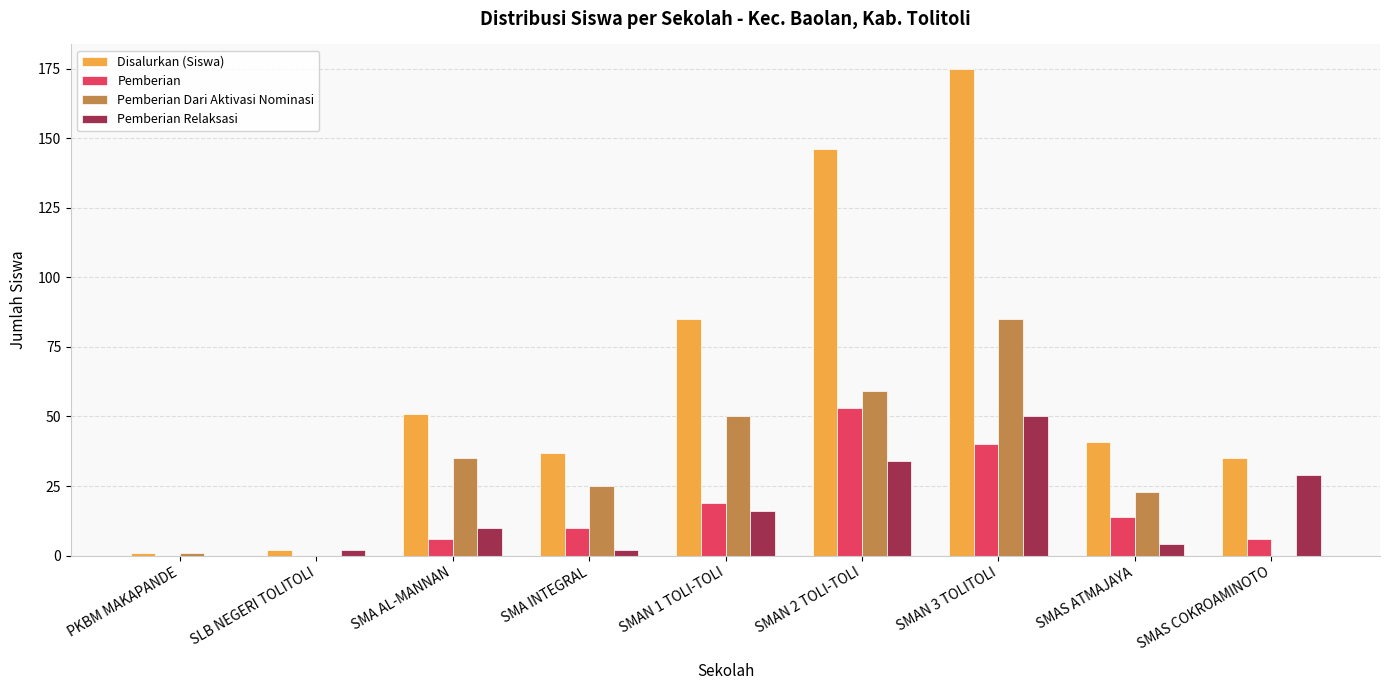

Are the bars horizontal?

No